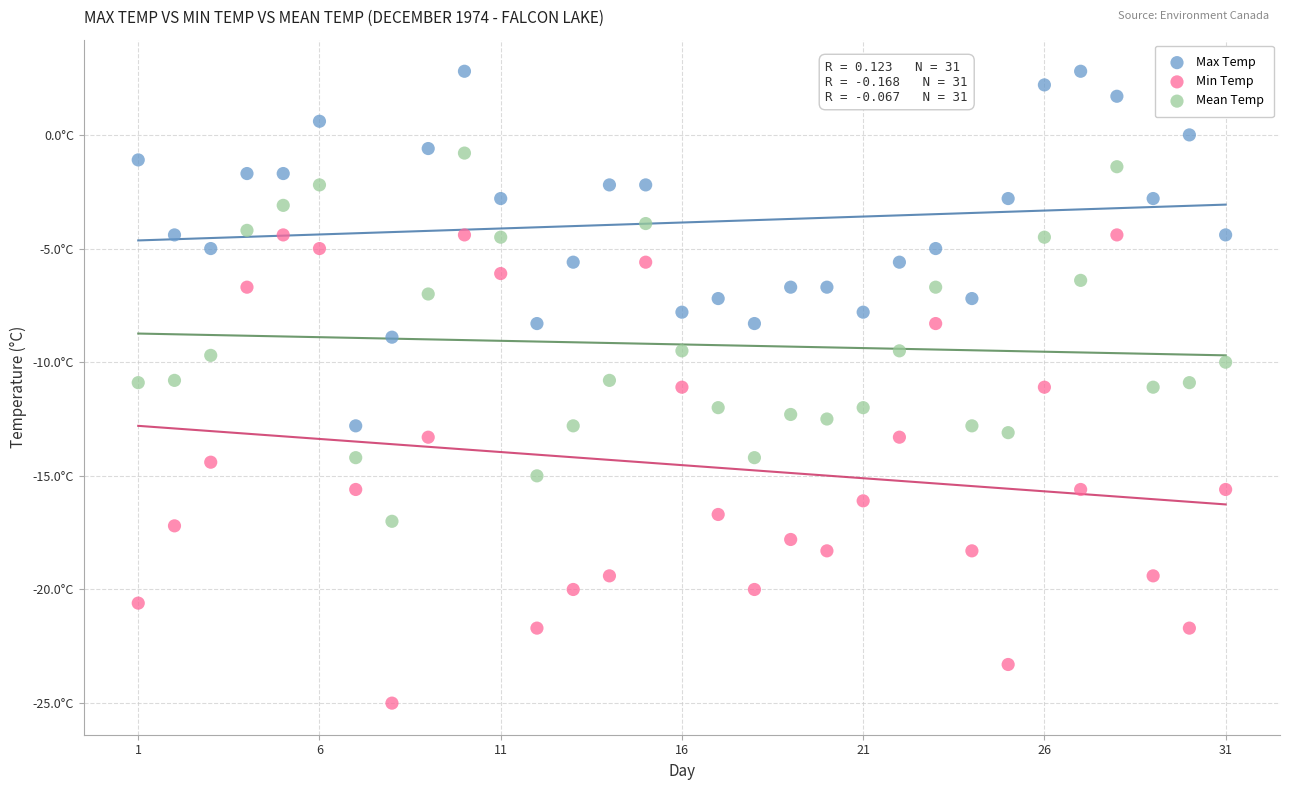

Which series contains the highest Y value?

Max Temp